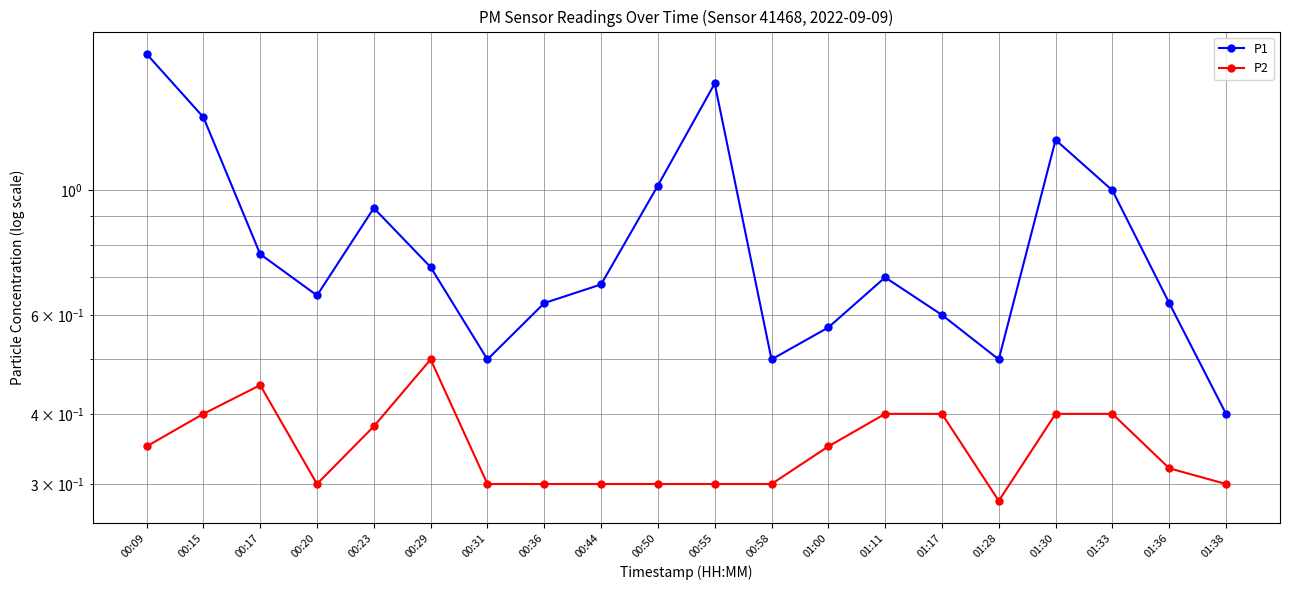

Where is the first local maximum for P2?

00:17